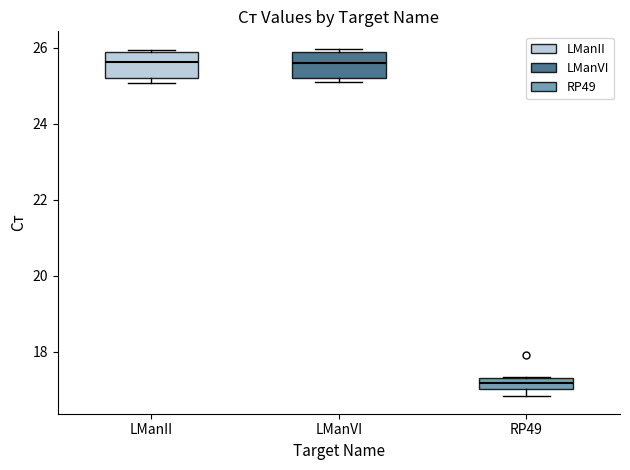

Where is the lower edge of the box for LManVI on the y-axis? The values are not printed on the chart, so give them approximately, as read against the axis.

25.2